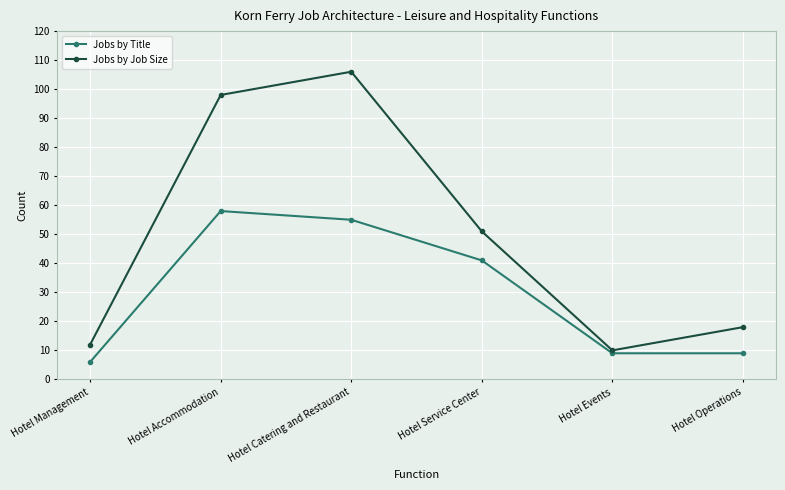

How many series are shown in this chart?

2